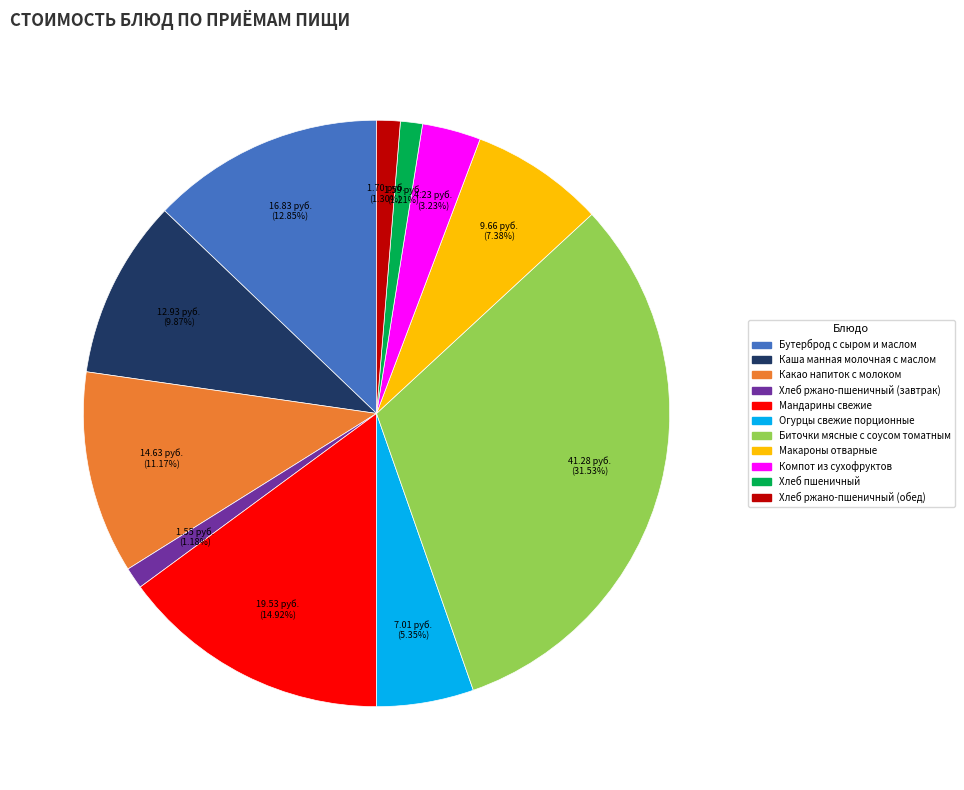

Approximately how many times larger is the value at Компот из сухофруктов compared to Бутерброд с сыром и маслом?

0.3